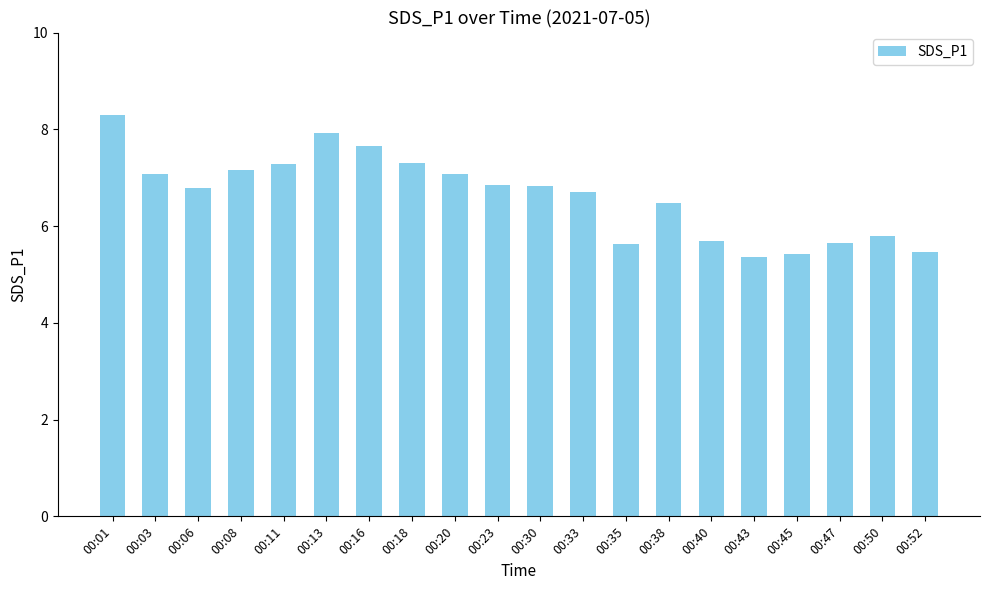

What is the difference between the maximum and second lowest values?

2.9